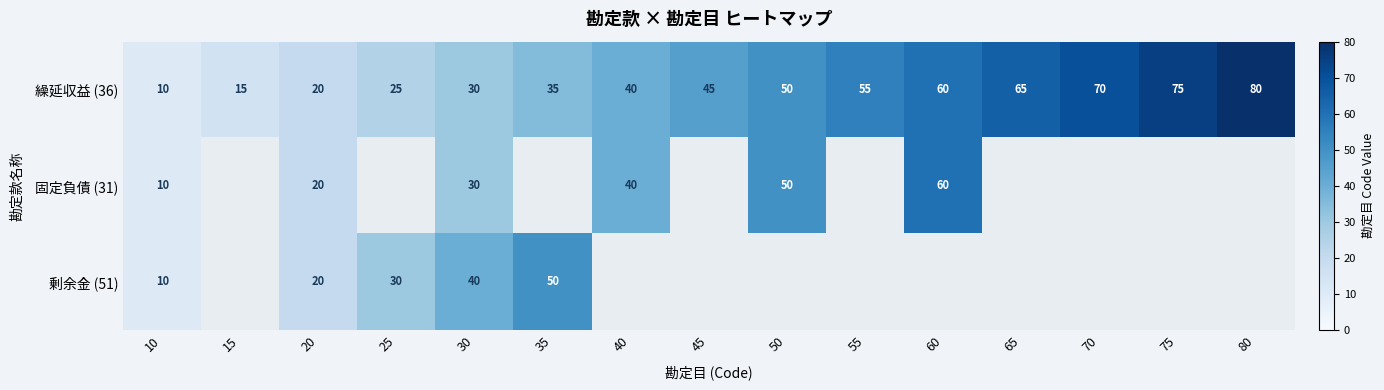

At how many categories does at least one series exceed 34?

11